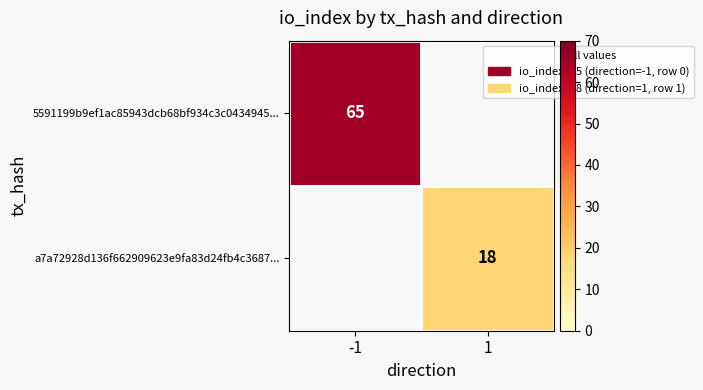

The value of a7a72928d136f662909623e9fa83d24fb4c3687... at 1 is 31. True or false?

False